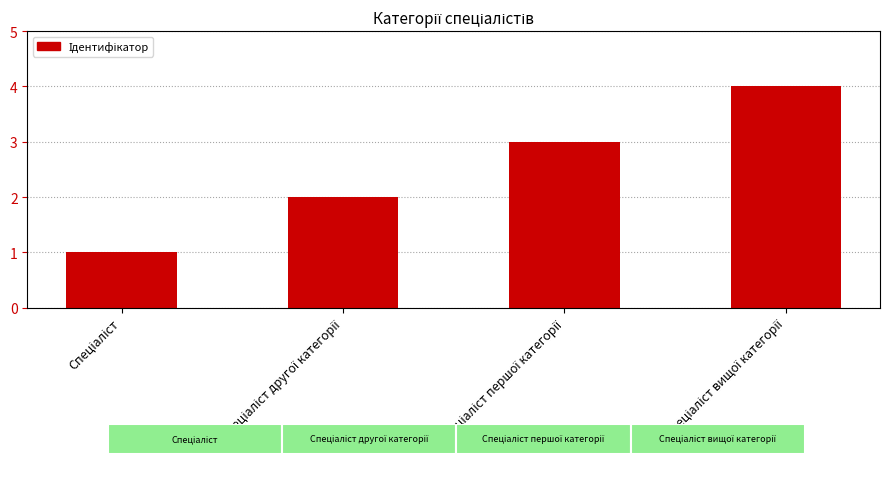

What is the sum of all values?

10